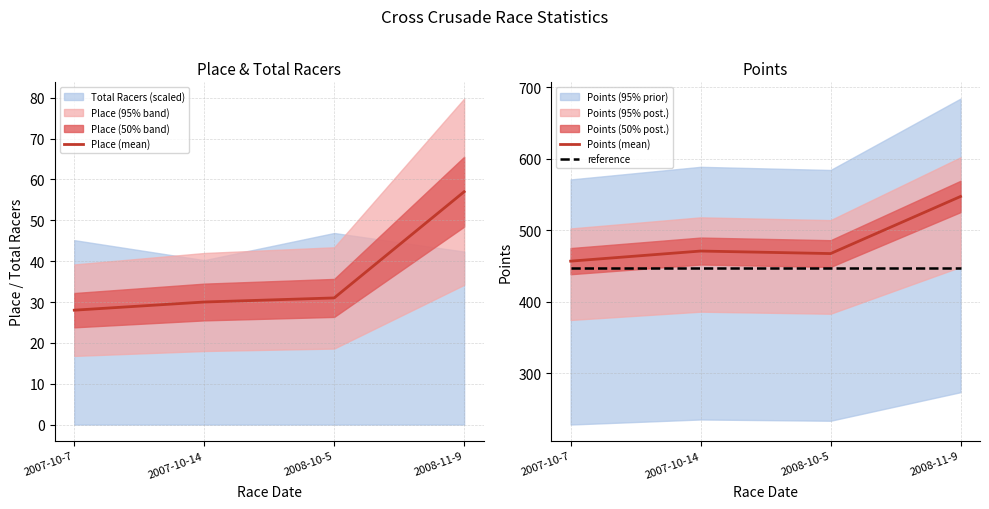

The value of reference at 2007-10-14 is 284.5. True or false?

False